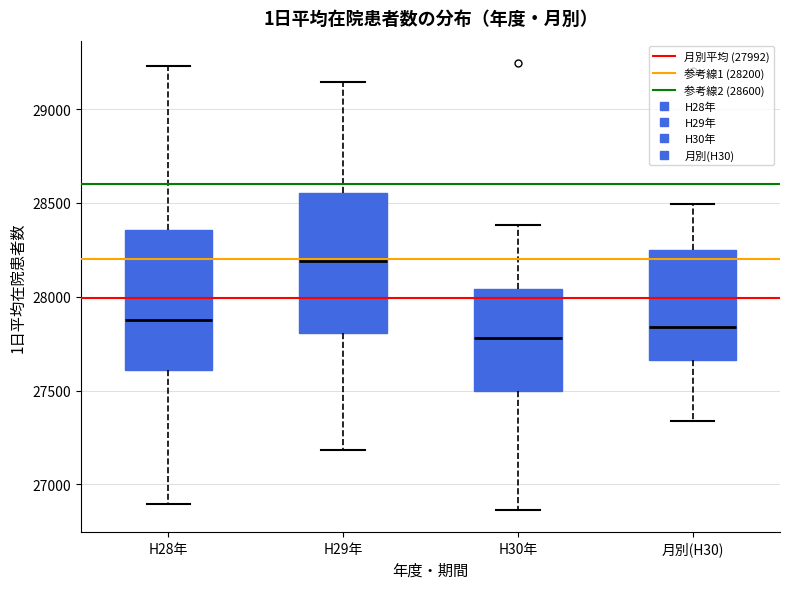

Reading left to right, transcribe this box plot: for each box, give where its median line is, the range the box spans, and where its two whiskers end, as read against the y-axis. The values are not printed on the chart, so give them approximately, as read against the axis.

H28年: median 27900, box 27600 to 28350, whiskers 26900 to 29250
H29年: median 28200, box 27800 to 28550, whiskers 27200 to 29150
H30年: median 27800, box 27500 to 28050, whiskers 26850 to 28400
月別(H30): median 27850, box 27650 to 28250, whiskers 27350 to 28500